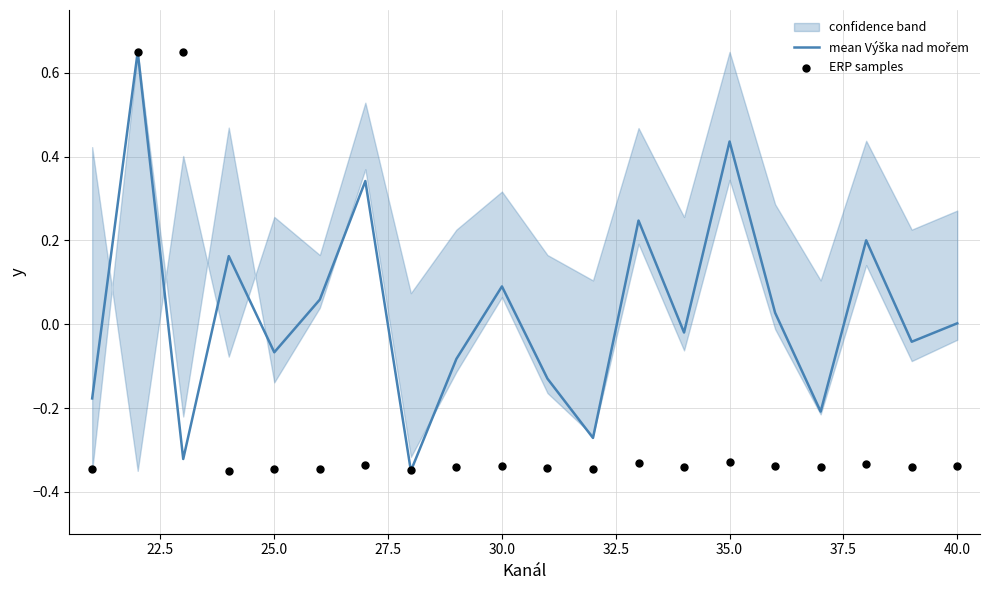

Which series contains the lowest Y value?

mean Výška nad mořem